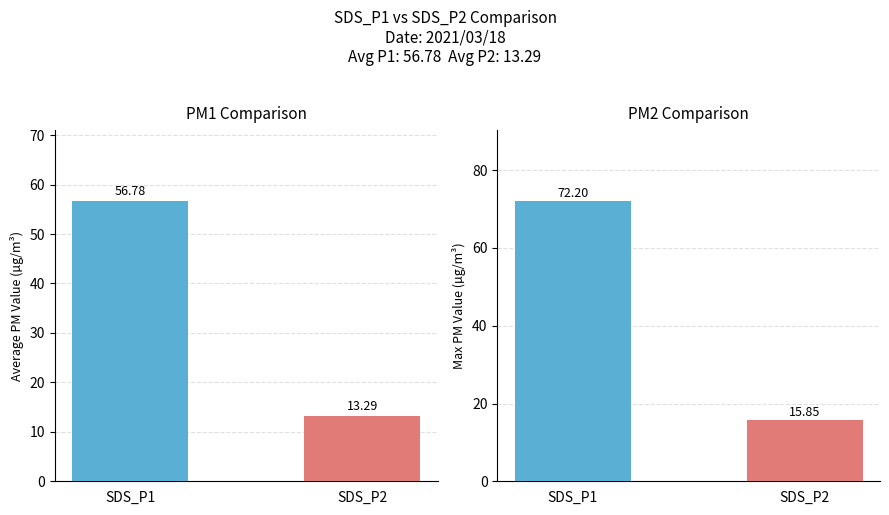

How many bars are there in each group?

2